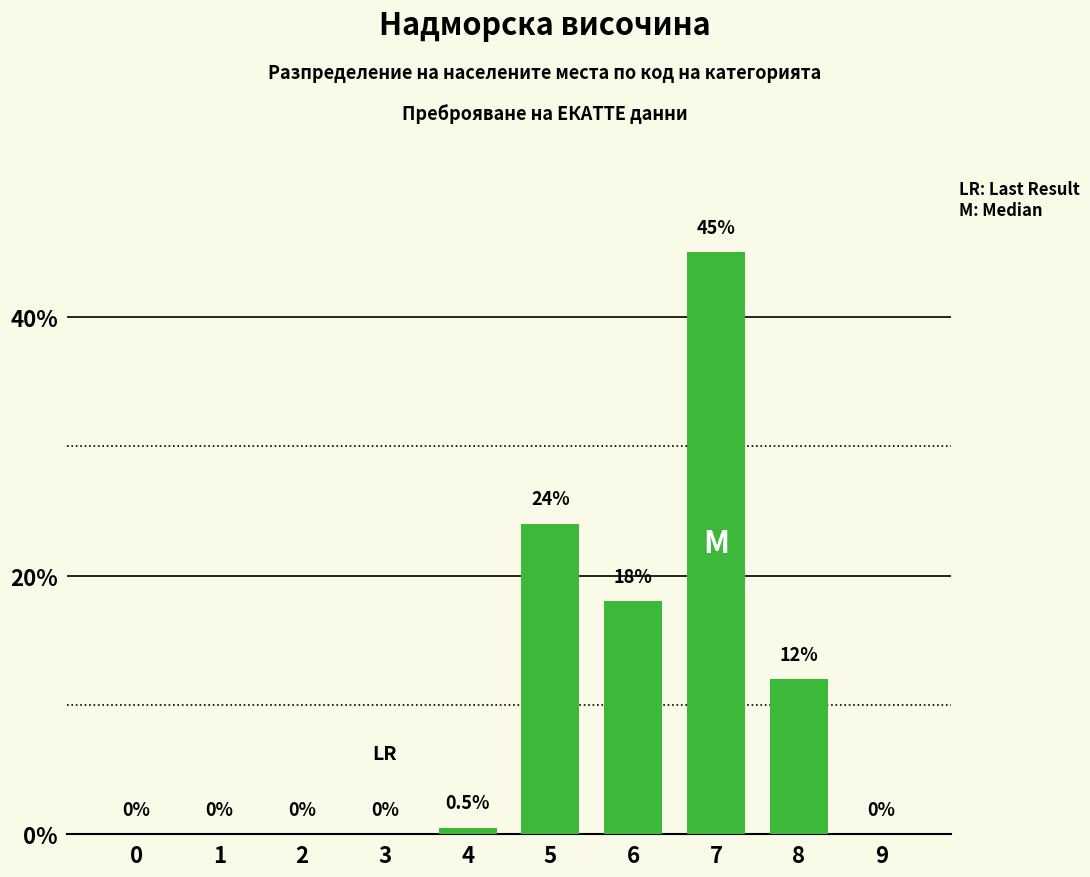

Reading left to right, extract all data points from this chart.

0=0.0	1=0.0	2=0.0	3=0.0	4=0.5	5=24.0	6=18.0	7=45.0	8=12.0	9=0.0